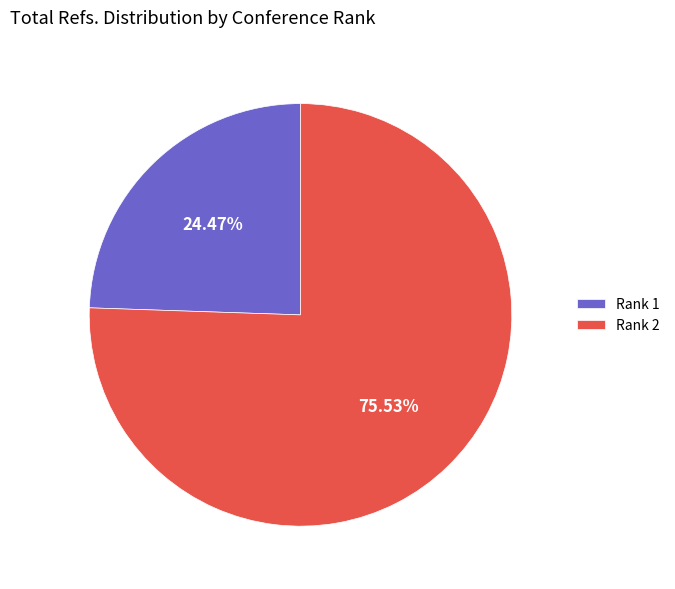

Does any single category account for the majority?

Yes